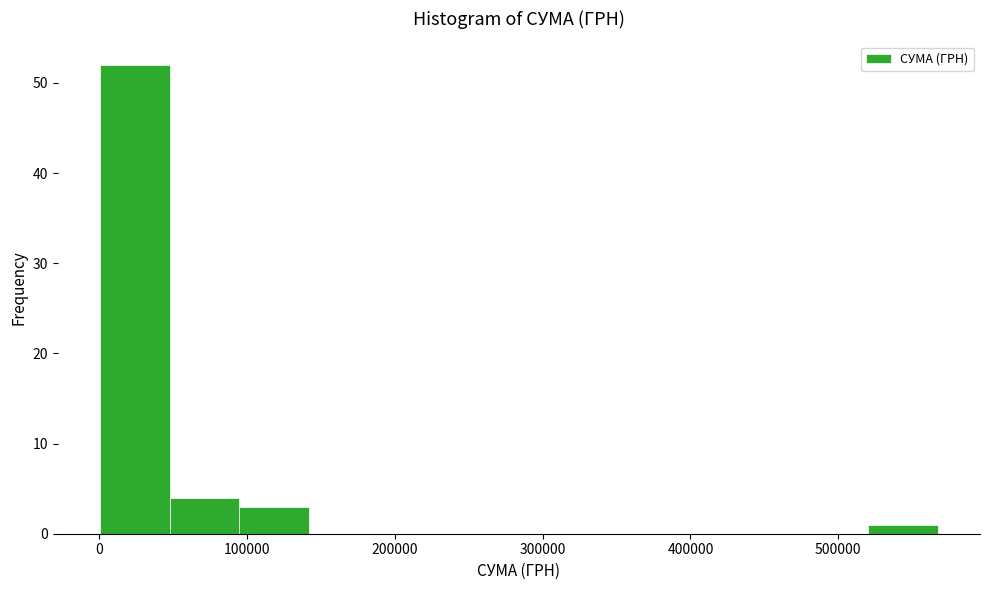

Reading left to right, transcribe this chart: for each bar, give the range it covers on the x-axis and its height. Neither the bar edges nor the heights are printed on the chart, so give them approximately, as read against the axes.

0 to 50000: 52
50000 to 90000: 4
90000 to 140000: 3
140000 to 190000: 0
190000 to 240000: 0
240000 to 280000: 0
280000 to 330000: 0
330000 to 380000: 0
380000 to 430000: 0
430000 to 470000: 0
470000 to 520000: 0
520000 to 570000: 1